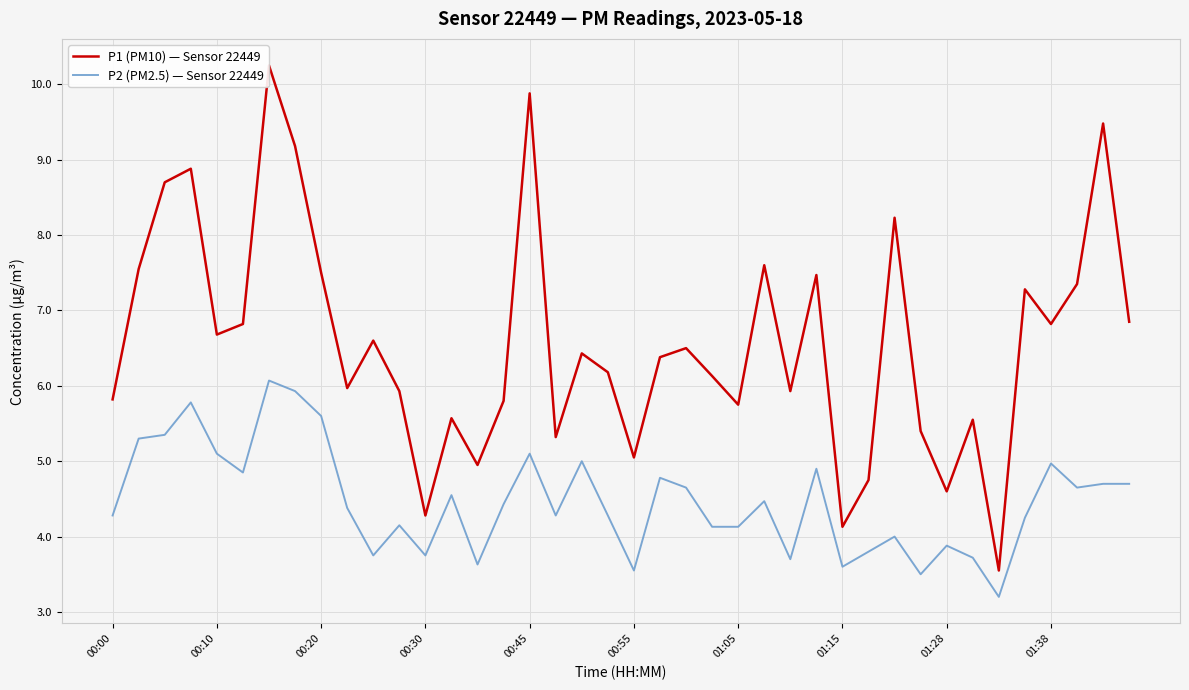

What is the difference between the maximum and minimum values in the P2 (PM2.5) — Sensor 22449 series?

2.9